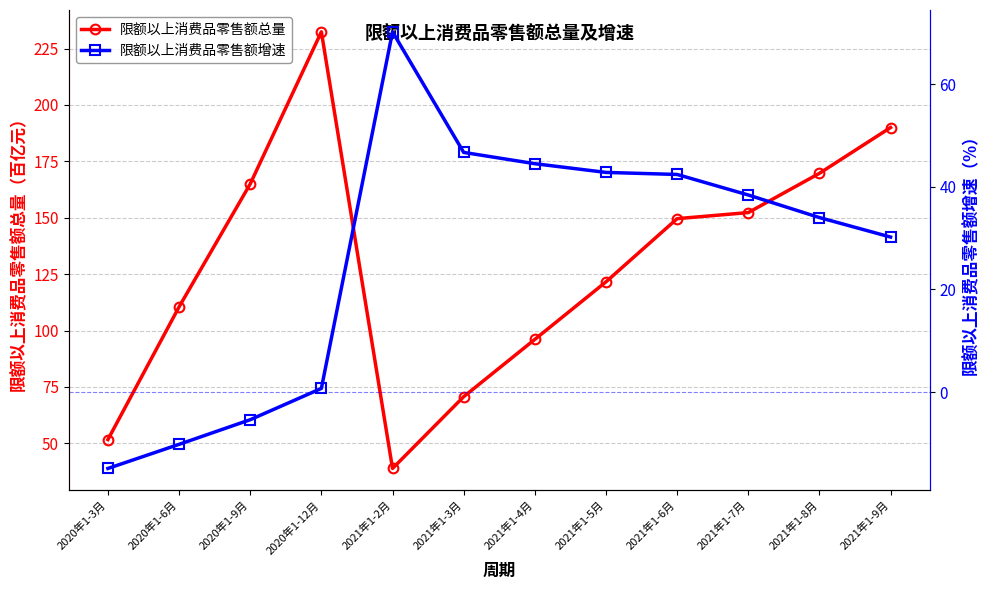

True or false: 限额以上消费品零售额增速 and 限额以上消费品零售额总量 cross at least once.

True